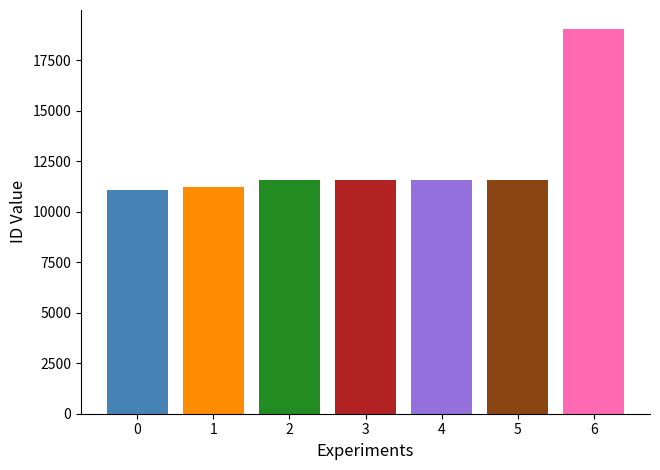

What is the greatest value displayed?

19040